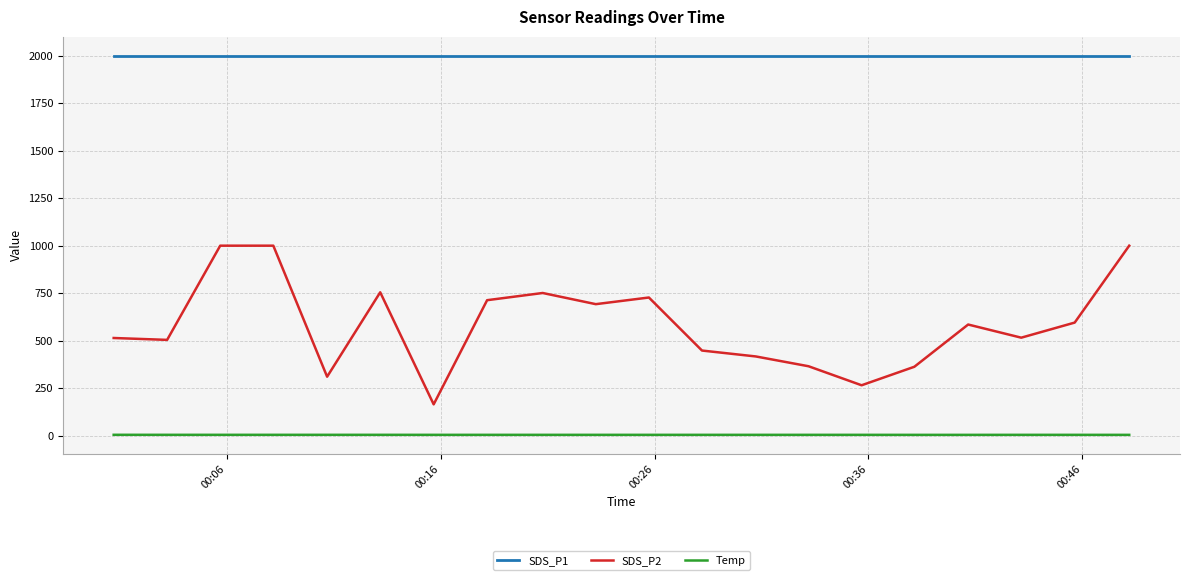

What is the greatest value displayed?

1999.9